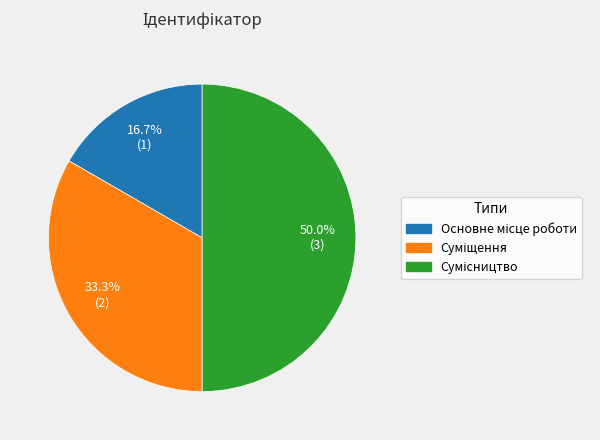

Combined, do Основне місце роботи and Суміщення account for over 50%?

No